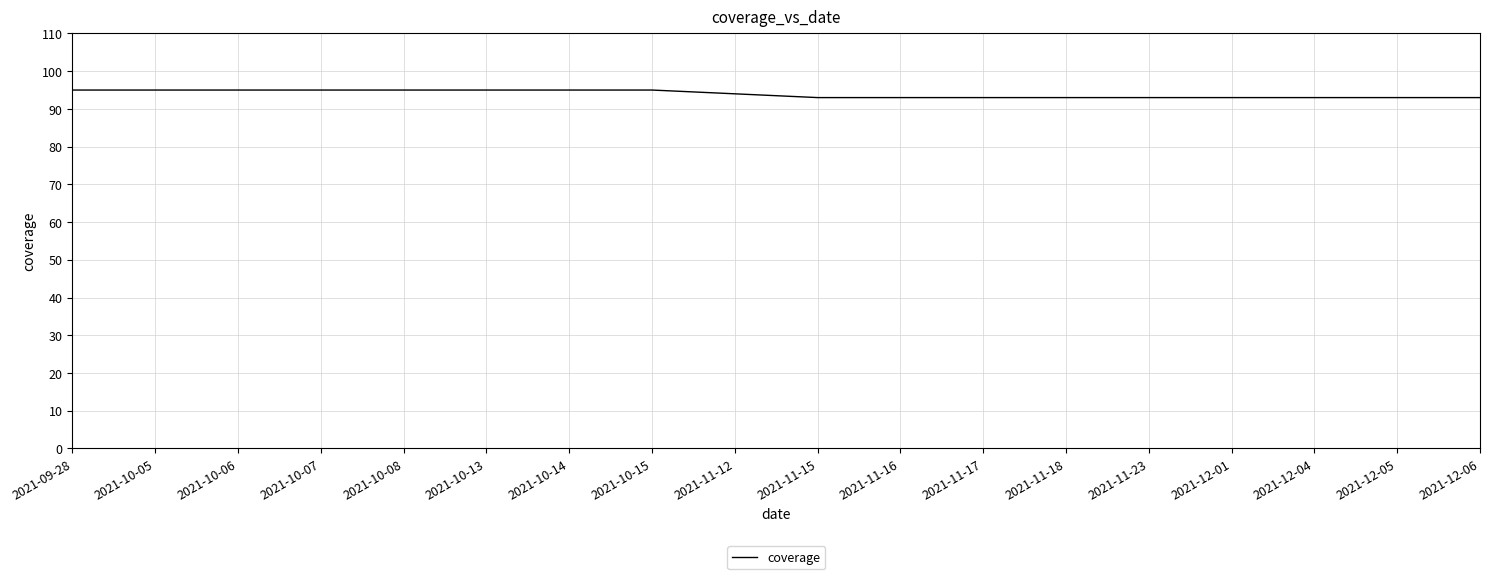

Reading left to right, extract all data points from this chart.

2021-09-28=95	2021-10-05=95	2021-10-06=95	2021-10-07=95	2021-10-08=95	2021-10-13=95	2021-10-14=95	2021-10-15=95	2021-11-12=94	2021-11-15=93	2021-11-16=93	2021-11-17=93	2021-11-18=93	2021-11-23=93	2021-12-01=93	2021-12-04=93	2021-12-05=93	2021-12-06=93